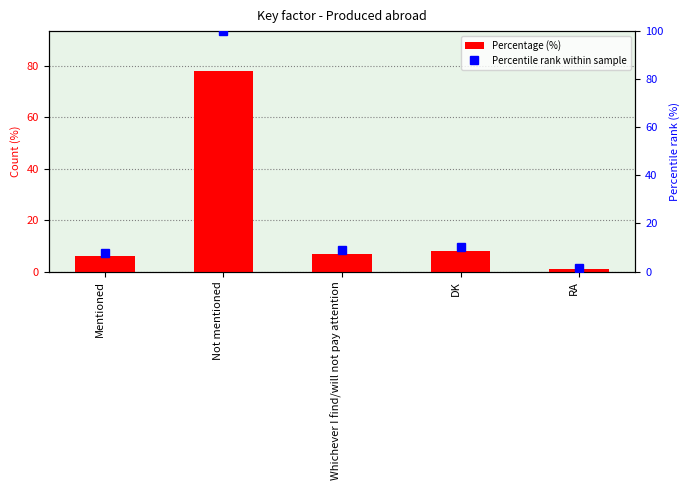

Is the value of Percentile rank within sample at DK greater than the value of Percentage (%) at Not mentioned?

No